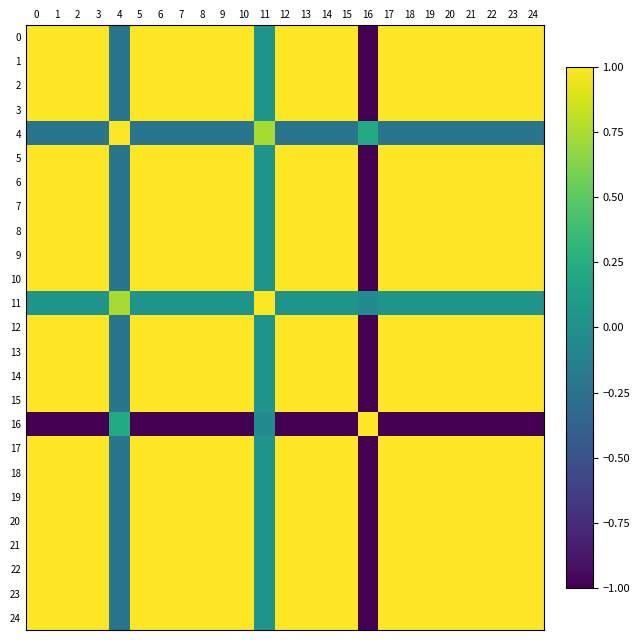

List the series in order of their peak value, highest first.

0, 1, 2, 3, 4, 5, 6, 7, 8, 9, 10, 11, 12, 13, 14, 15, 16, 17, 18, 19, 20, 21, 22, 23, 24